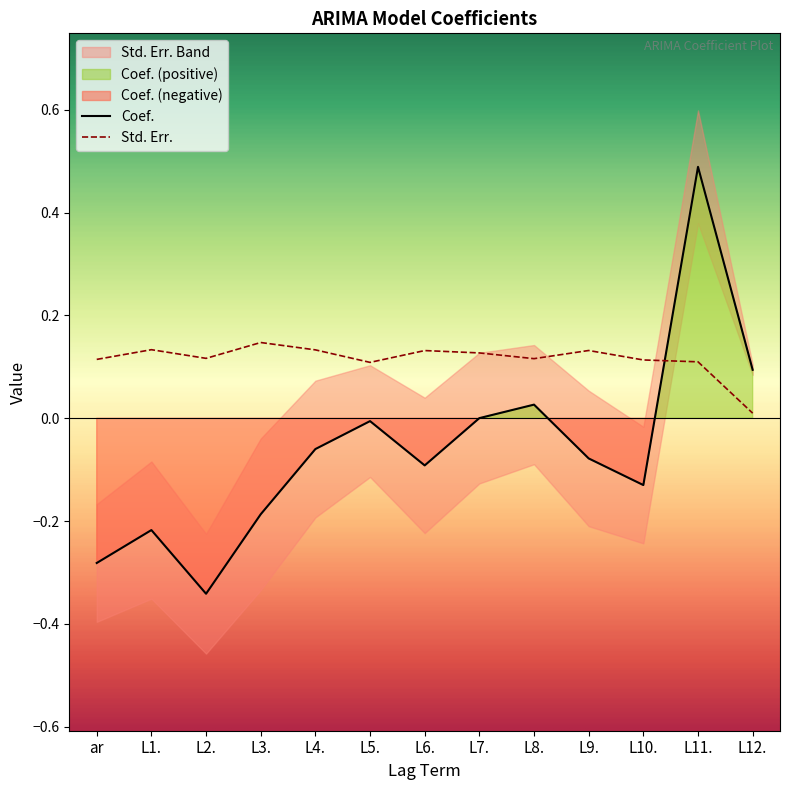

How many times do Coef. and Std. Err. cross each other?

1